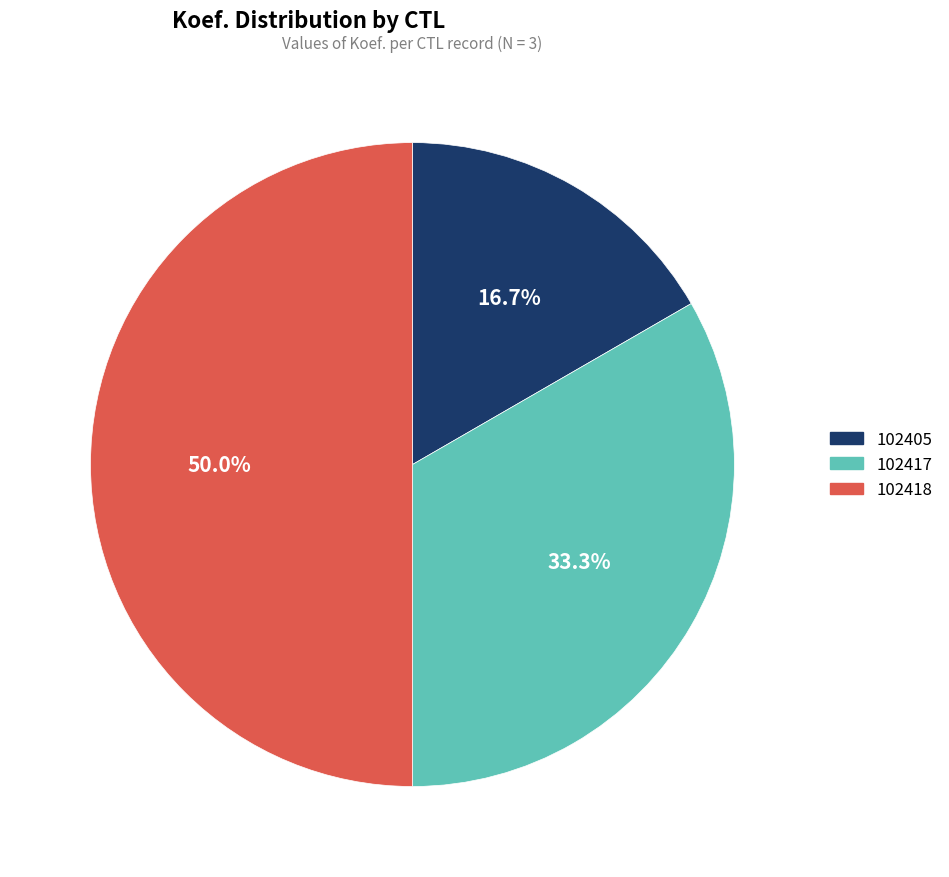

To the nearest percent, what portion does 102417 represent?

33%